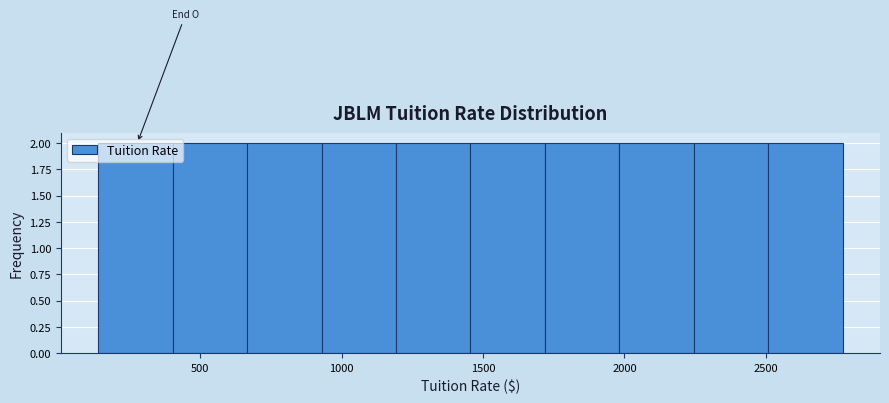

Reading left to right, list every bar in this chart as the range it spans on the x-axis followed by its height. Neither the bar edges nor the heights are printed on the chart, so give them approximately, as read against the axes.

150 to 400: 2
400 to 650: 2
650 to 950: 2
950 to 1200: 2
1200 to 1450: 2
1450 to 1700: 2
1700 to 2000: 2
2000 to 2250: 2
2250 to 2500: 2
2500 to 2750: 2